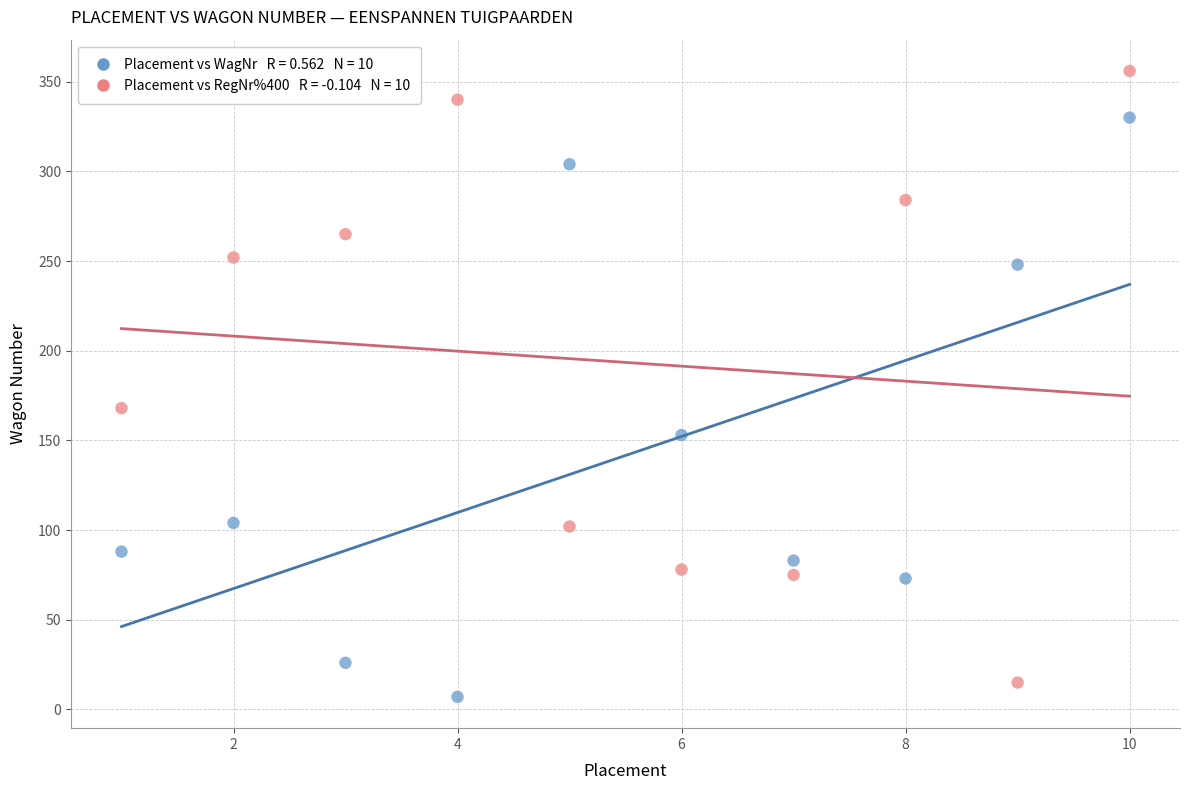

Across all data points, what is the range of Y values (max minus min)?

349